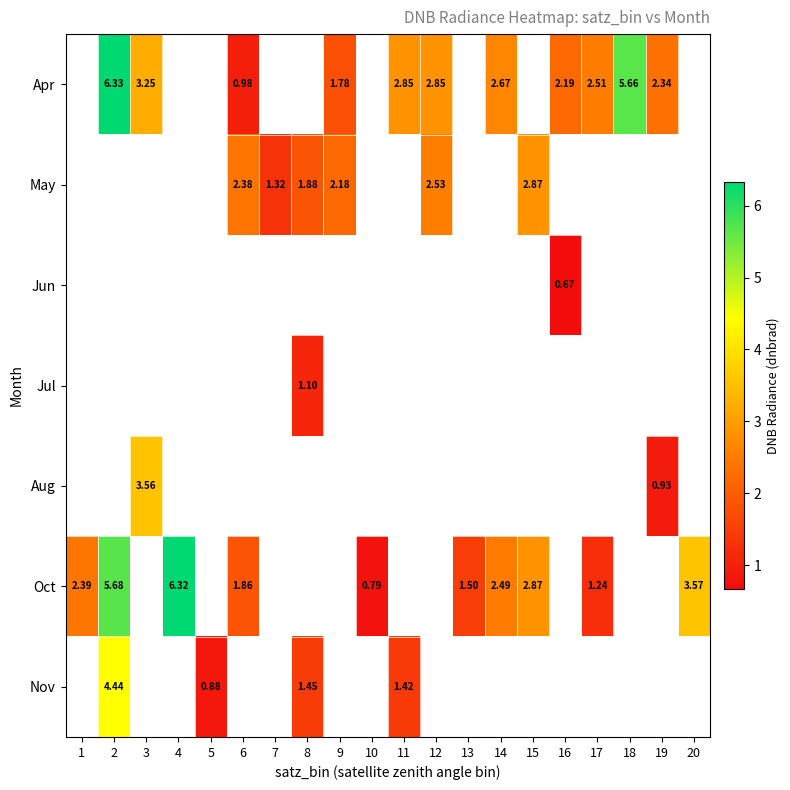

Which series has the widest spread of values?

Oct